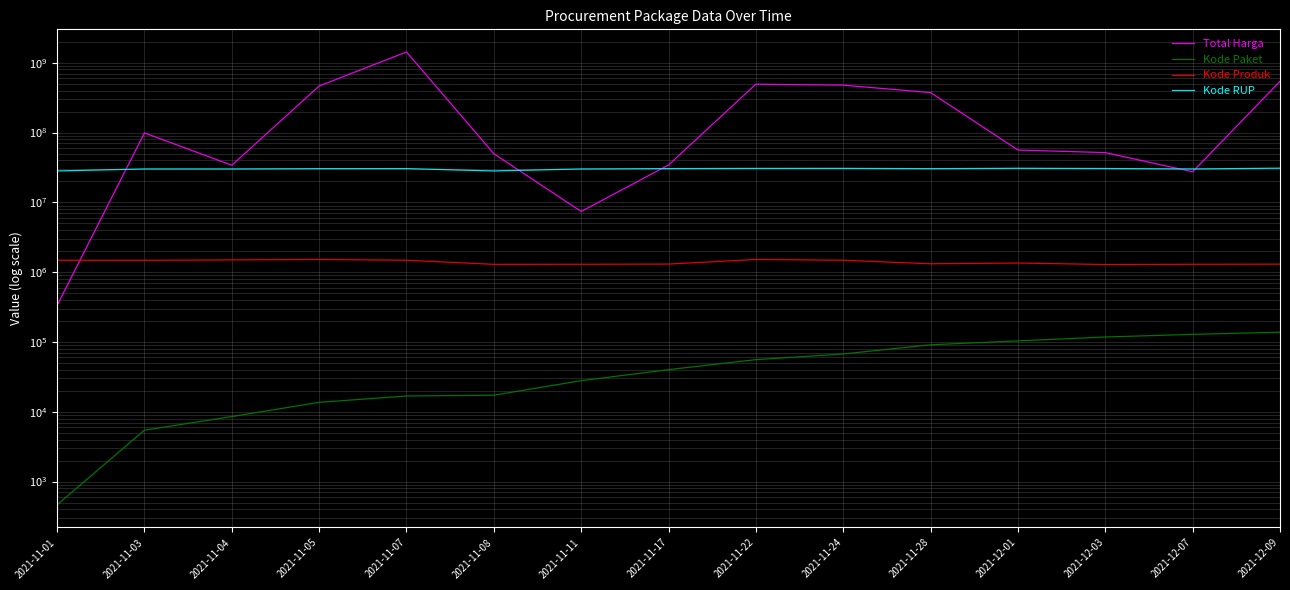

True or false: Kode RUP and Kode Paket intersect in this chart.

False